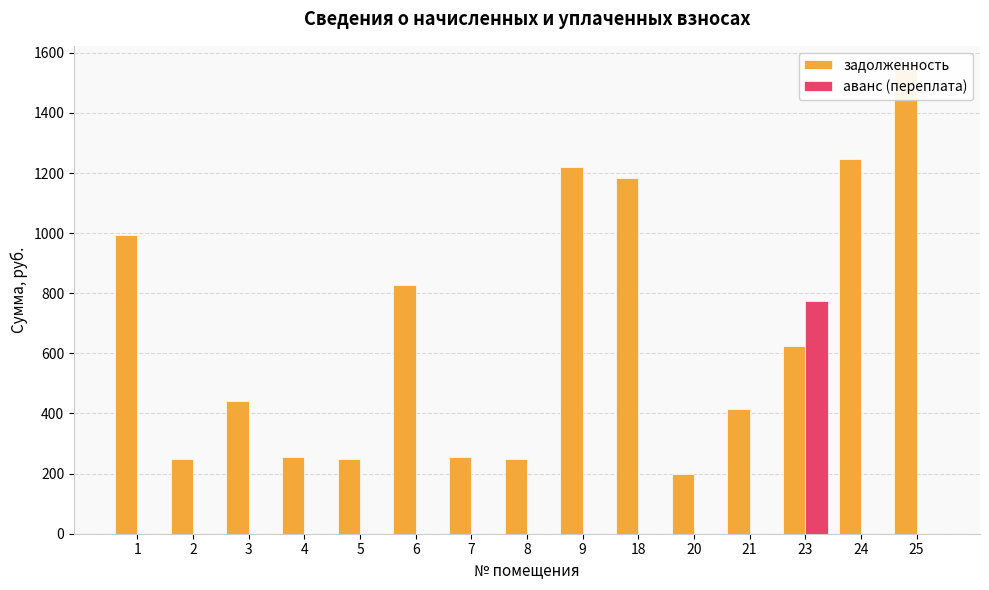

List the series in order of their peak value, lowest first.

аванс (переплата), задолженность